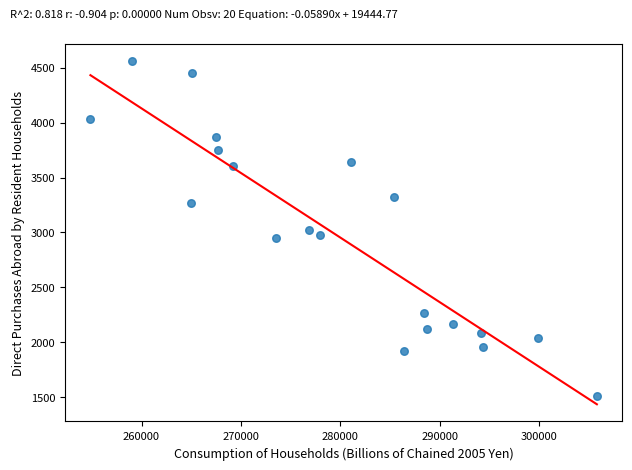

What is the range of Y values (max minus min)?

3057.1